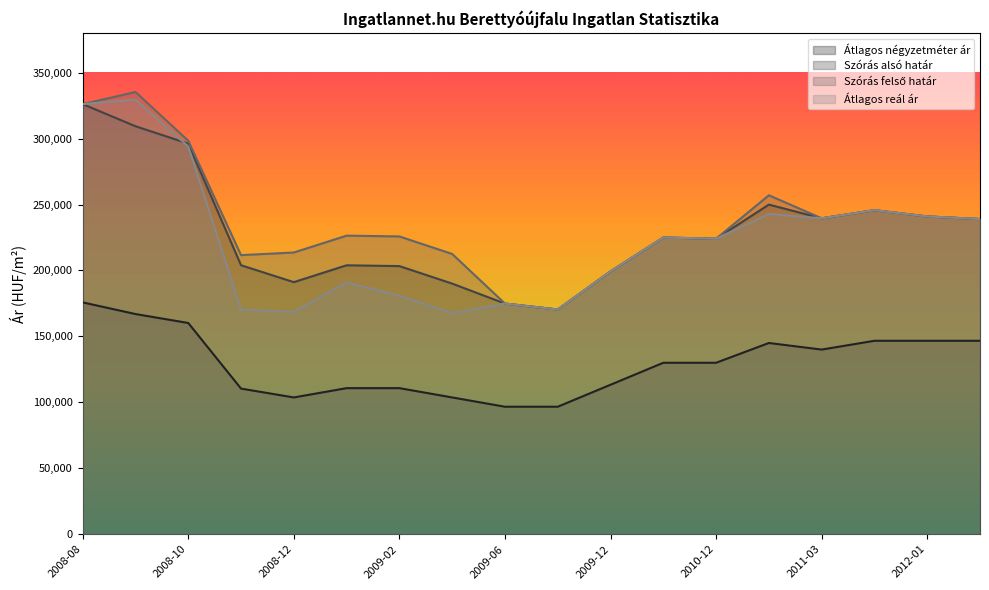

Reading right to left, extract all data points from this chart.

Átlagos négyzetméter ár: 146666	146666	146666	140000	145000	129999	129999	113333	96666	96666	103709	110753	110753	103709	110405	160173	166946	175778
Szórás alsó határ: 238962	240965	245684	239538	249923	224068	224961	199301	170386	174903	190024	203298	203914	191119	203954	296162	309344	326107
Szórás felső határ: 238962	240965	245684	239538	256994	224068	224961	199301	170386	174903	212505	225779	226395	213600	211620	298371	335320	326107
Átlagos reál ár: 238962	240965	245684	239538	242852	224068	224961	199301	170336	174903	167543	180817	190945	168638	170266	293953	329571	326107